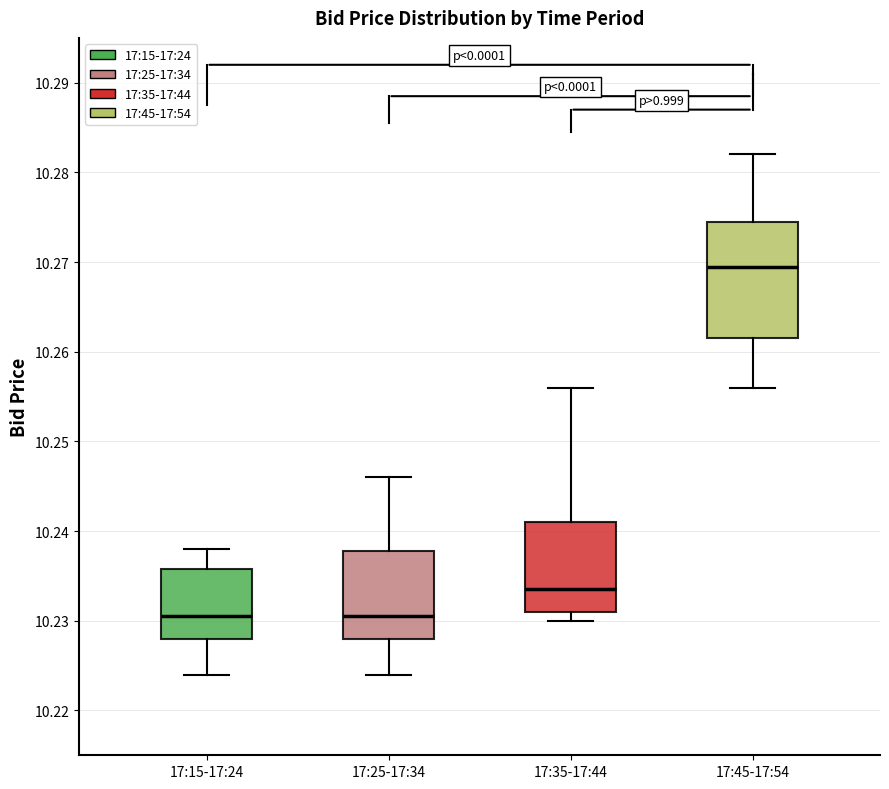

Reading left to right, read every box against the y-axis: the position of its median line, the range the box covers, and the ends of its whiskers. The values are not printed on the chart, so give them approximately, as read against the axis.

17:15-17:24: median 10.231, box 10.228 to 10.236, whiskers 10.224 to 10.238
17:25-17:34: median 10.231, box 10.228 to 10.238, whiskers 10.224 to 10.246
17:35-17:44: median 10.234, box 10.231 to 10.241, whiskers 10.230 to 10.256
17:45-17:54: median 10.270, box 10.262 to 10.275, whiskers 10.256 to 10.282